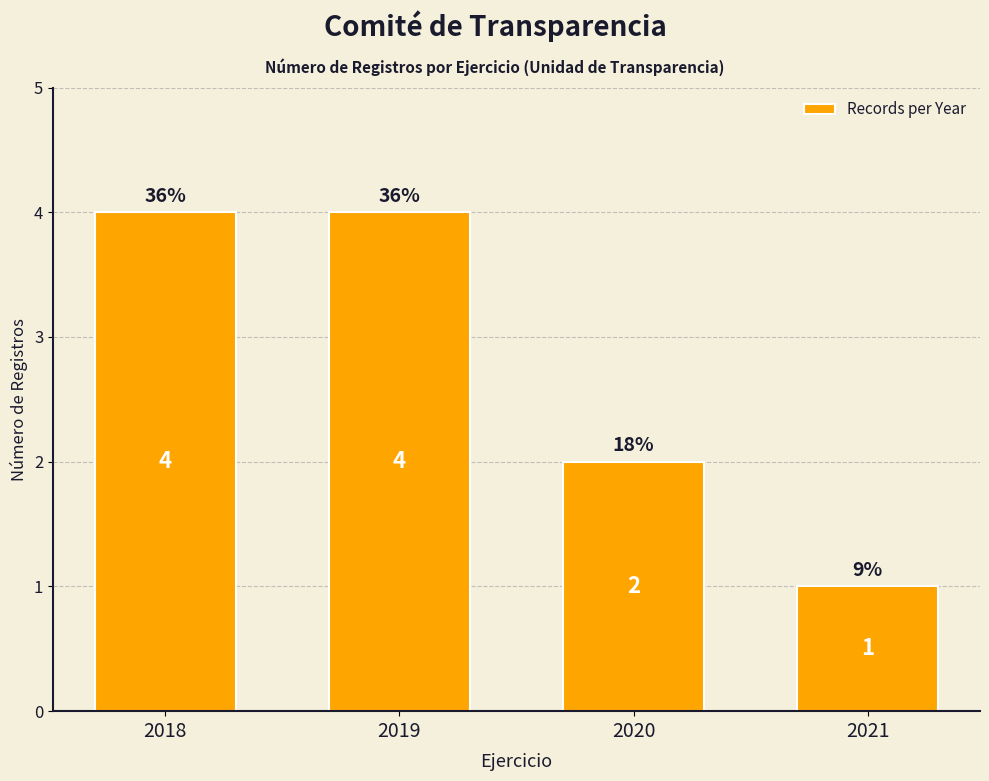

What is the sum of all values?

11